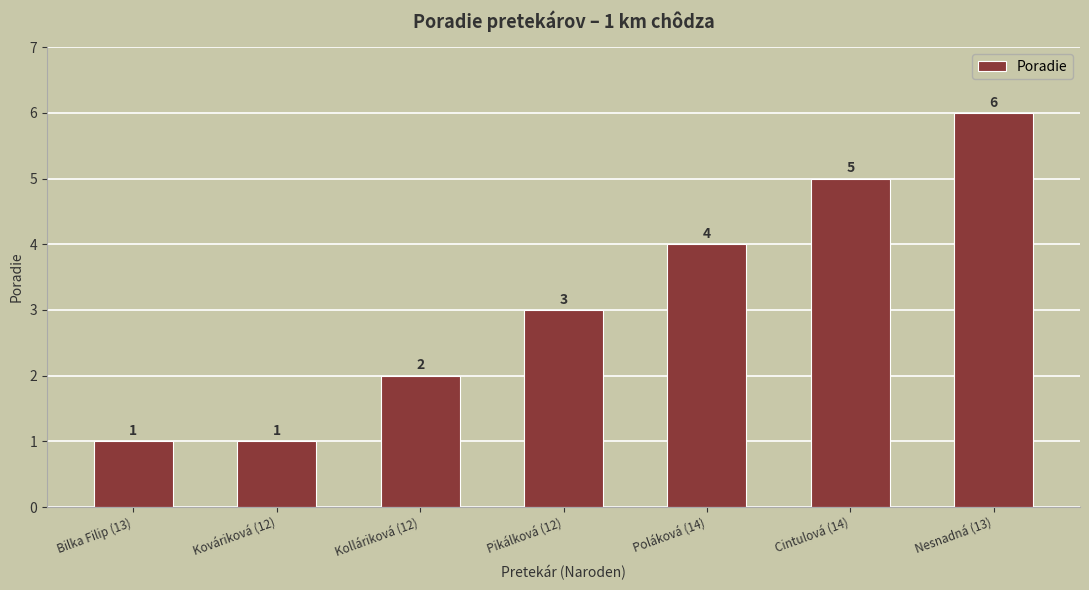

How many bars are there in total?

7